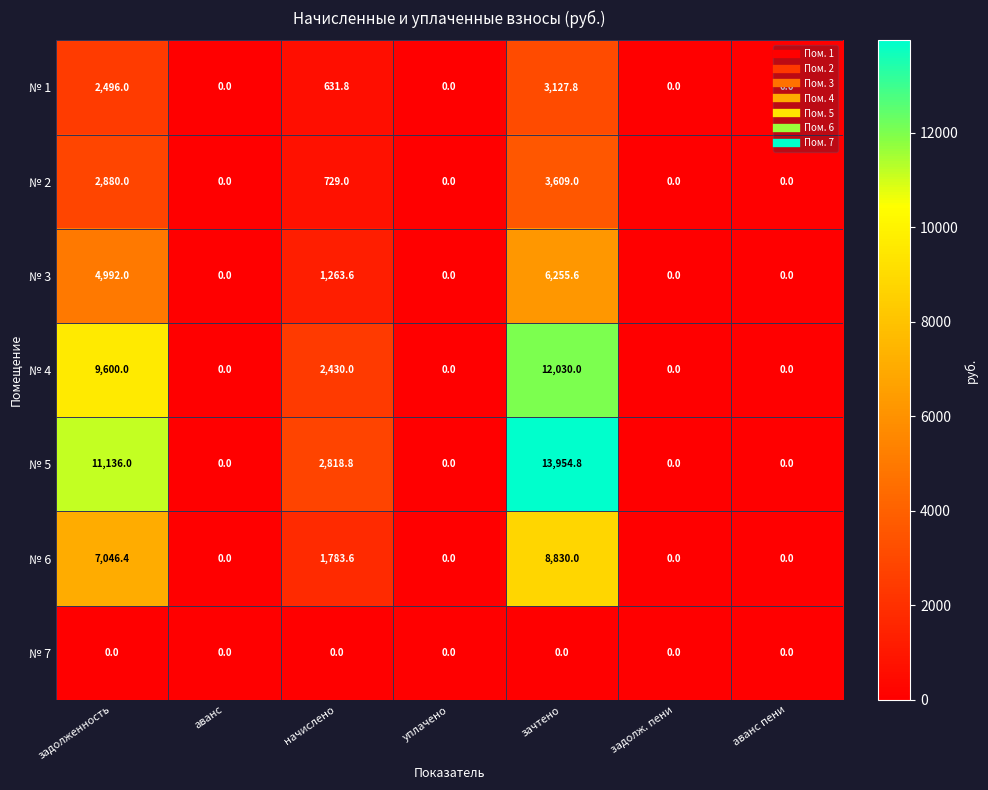

How many categories are shown in the chart?

7